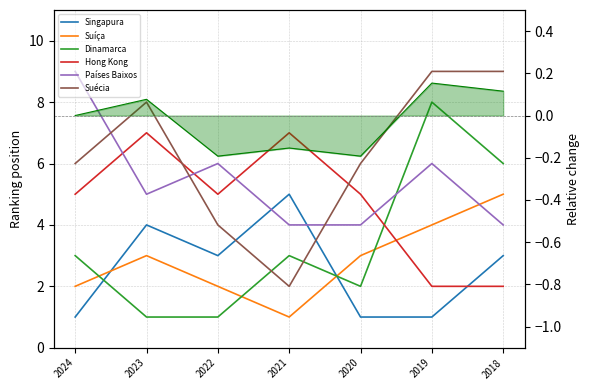

Where does the Hong Kong series first go above 5?

2023